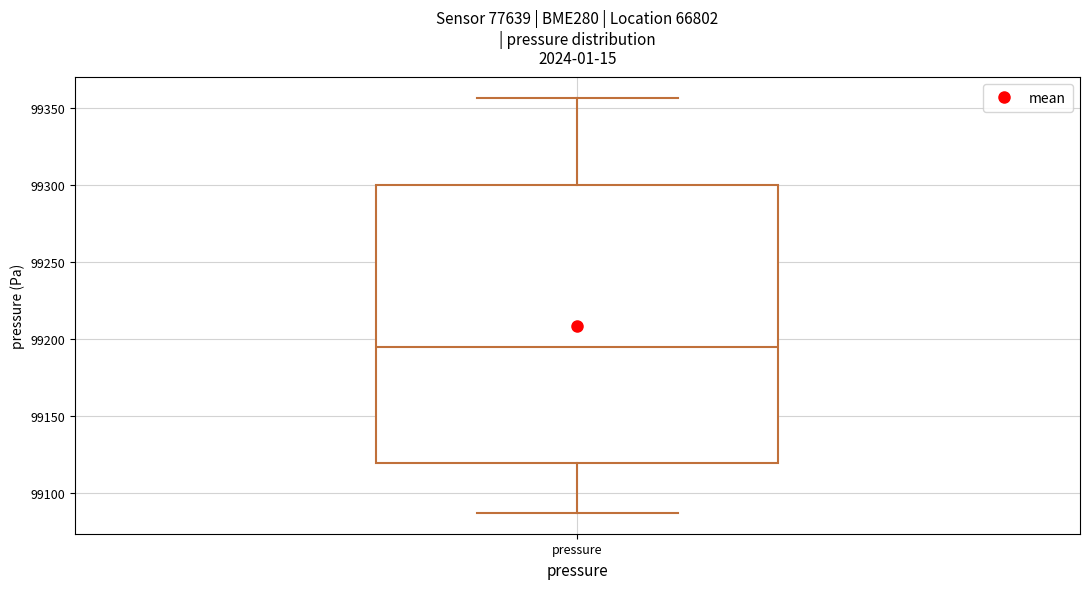

Read this box plot against the y-axis: the position of the median line, the range covered by the box, and the ends of both whiskers. The values are not printed on the chart, so give them approximately, as read against the axis.

median 99195, box 99120 to 99300, whiskers 99085 to 99355